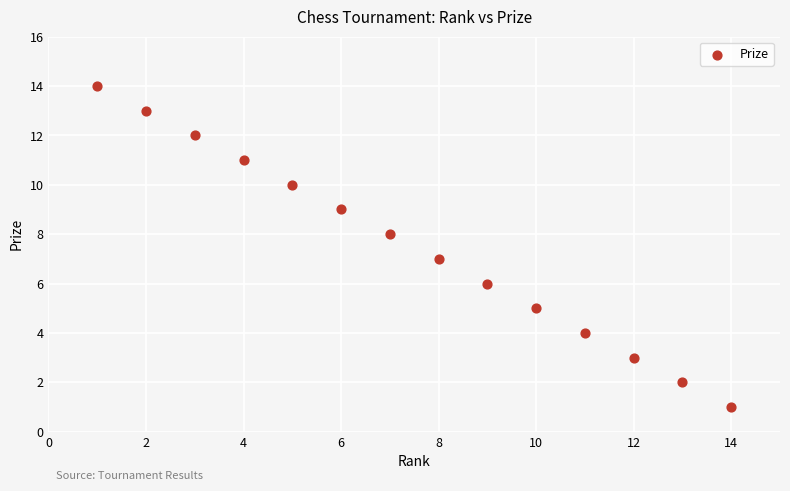

What is the range of Y values (max minus min)?

13